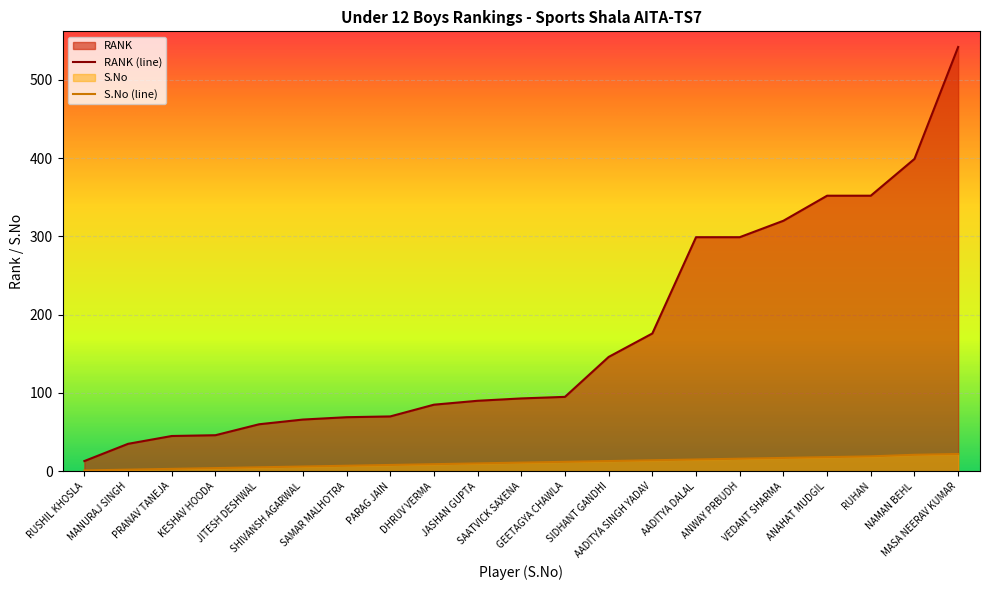

The value of S.No at DHRUV VERMA is 3. True or false?

False